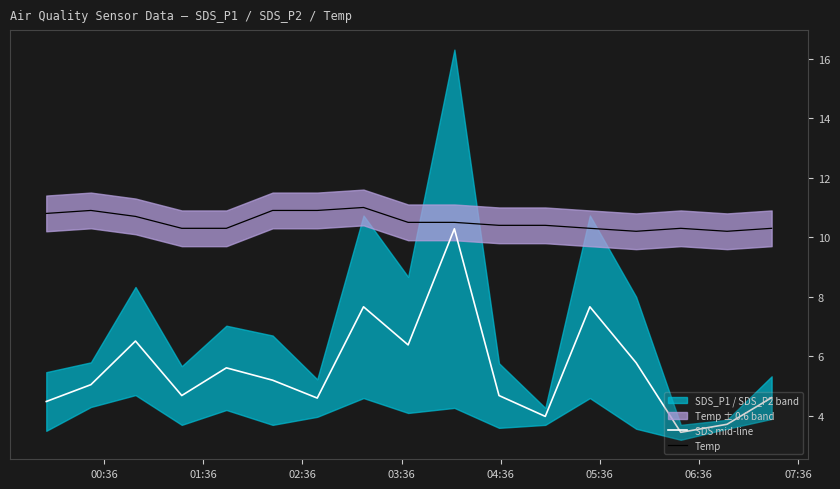

What is the minimum value for SDS mid-line?

3.5